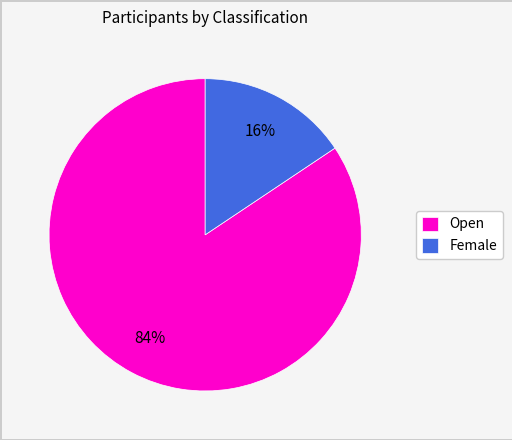

The Open slice represents 78% of the pie. True or false?

False